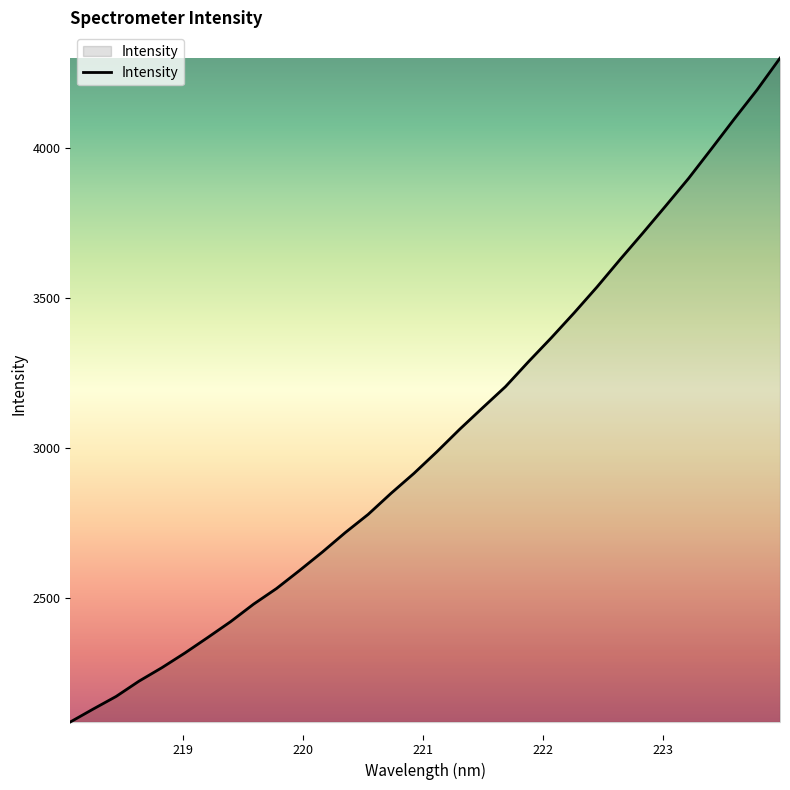

Count the number of categories in the chart.

32